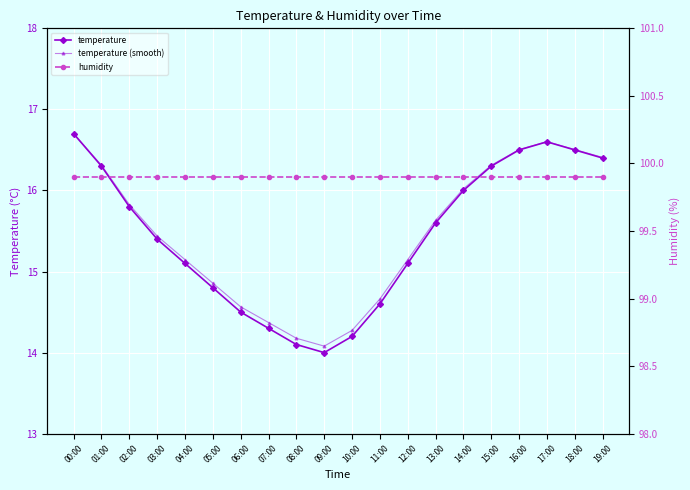

Which series has the largest total across all categories?

humidity